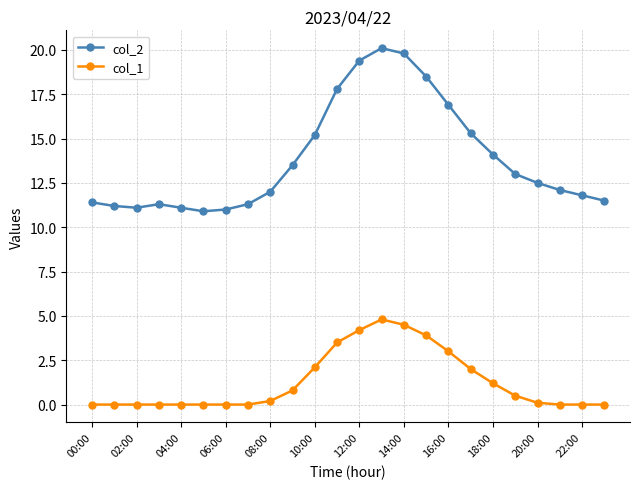

How many categories are shown in the chart?

24